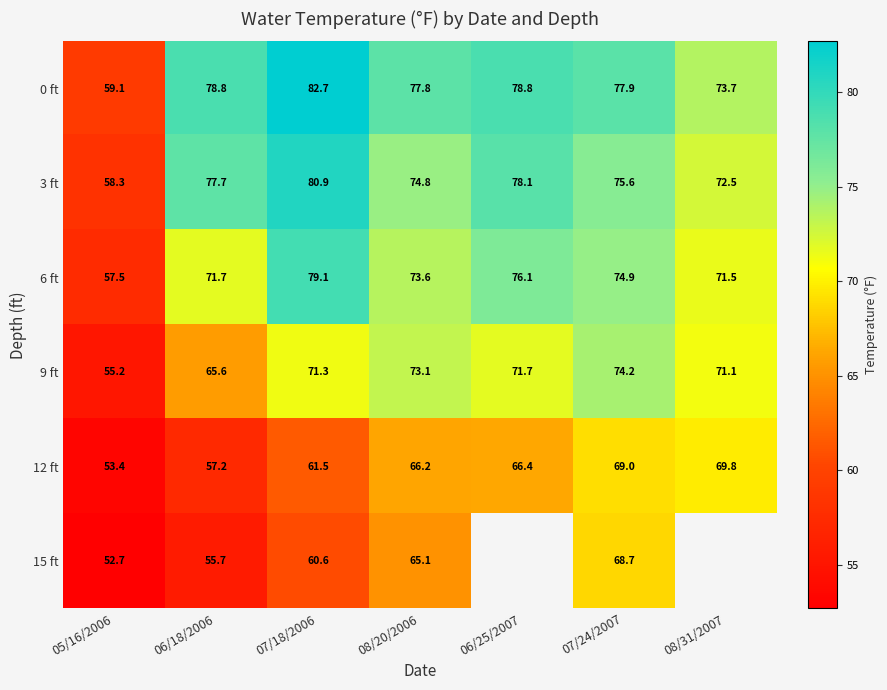

Is it true that 6 ft equals 123.3 at 08/20/2006?

False